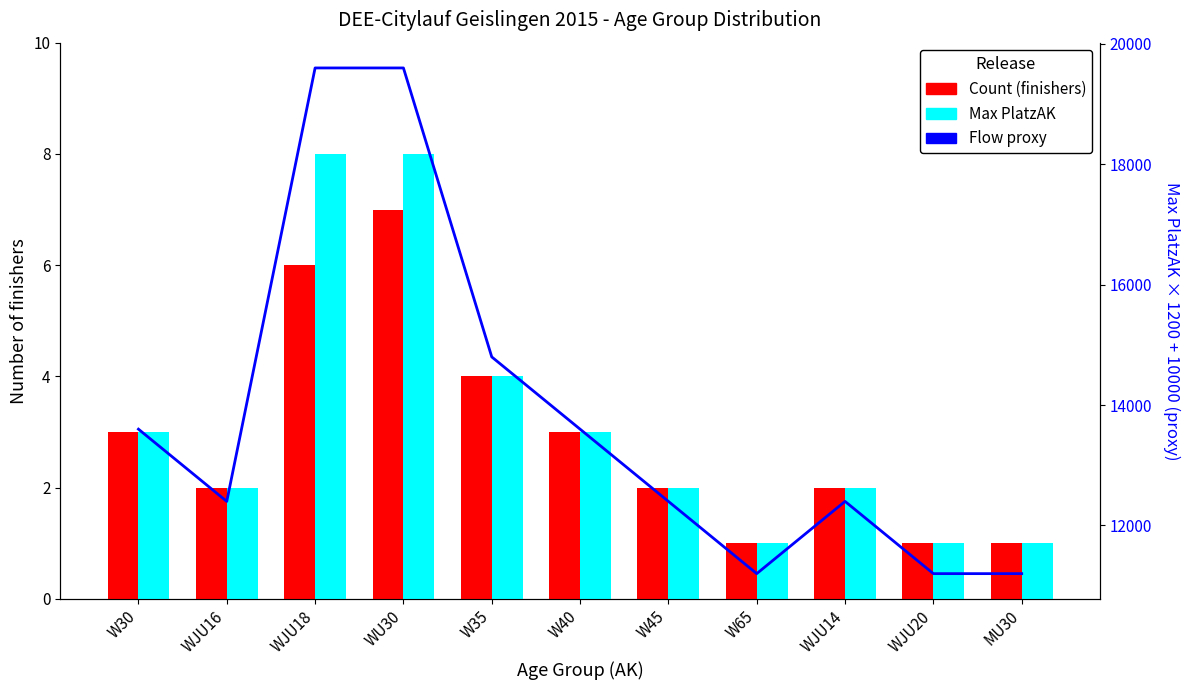

What is the value of the Flow proxy bar at the 2nd from the left?

12400